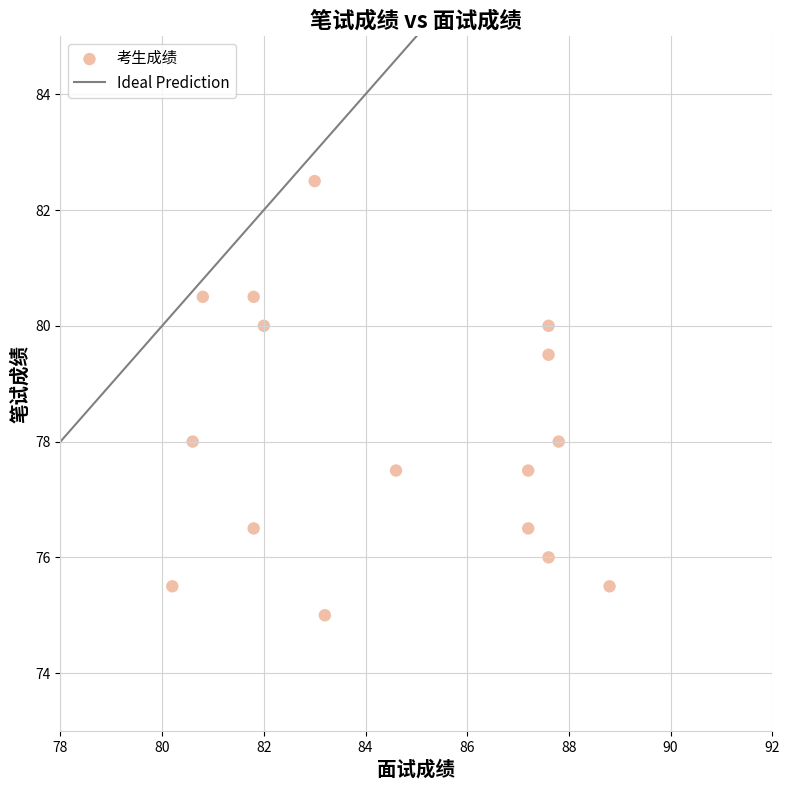

What is the range of Y values (max minus min)?

7.5